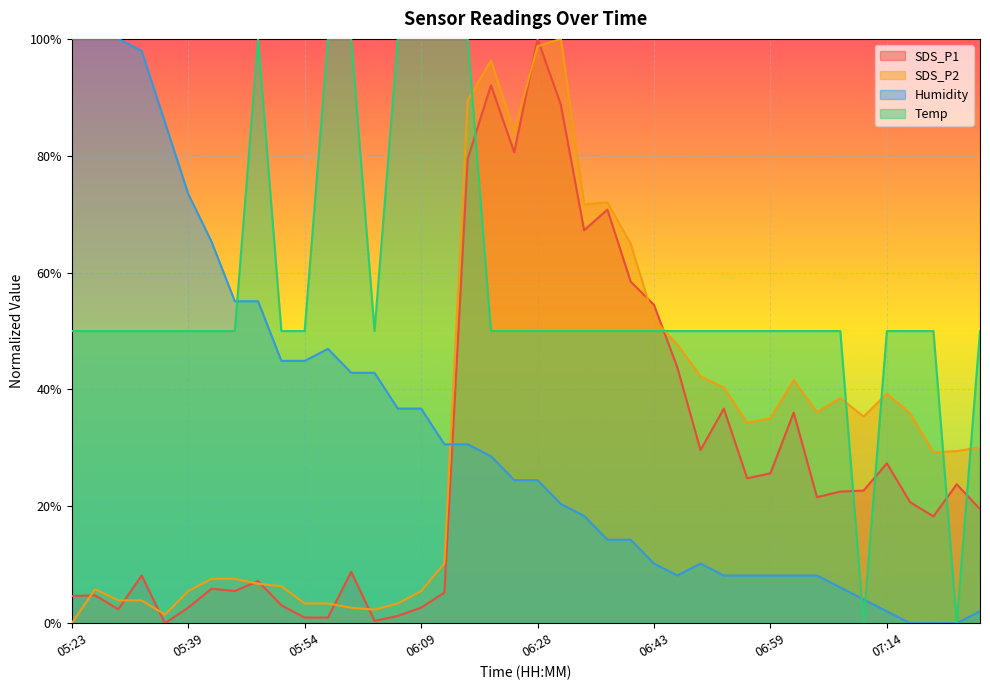

What is the sum of the SDS_P2 values at 05:54 and 07:05?

0.4